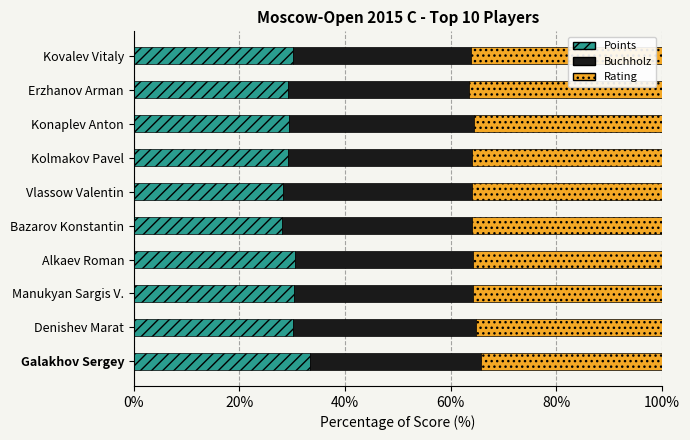

What is the maximum value for Points?

33.3